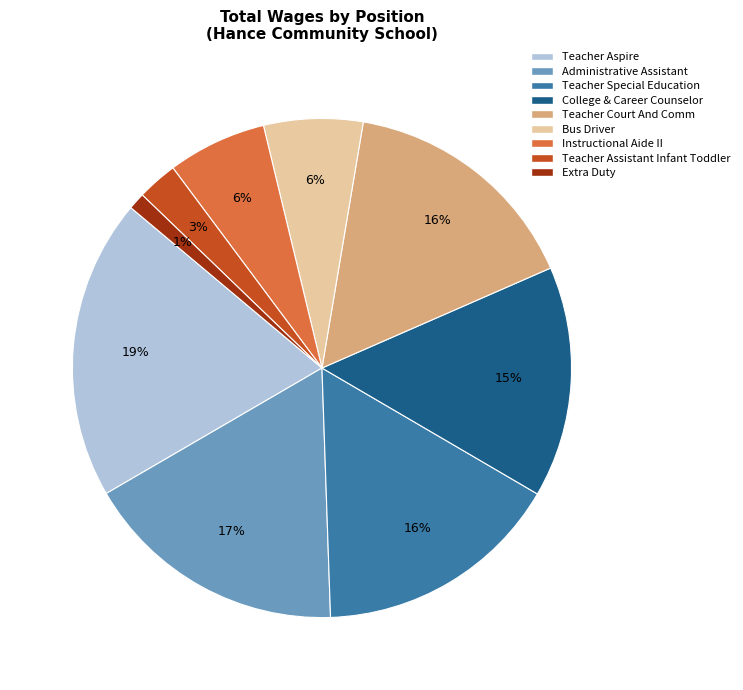

Is there a majority slice in this chart?

No